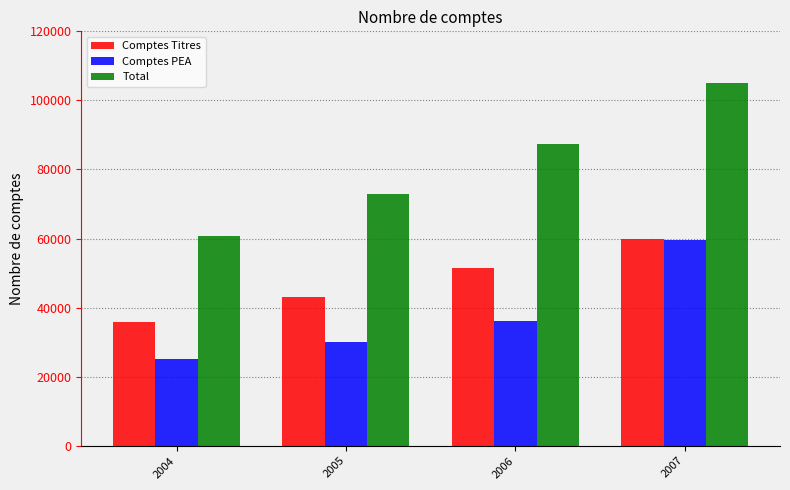

Which series has the largest range (max minus min)?

Total